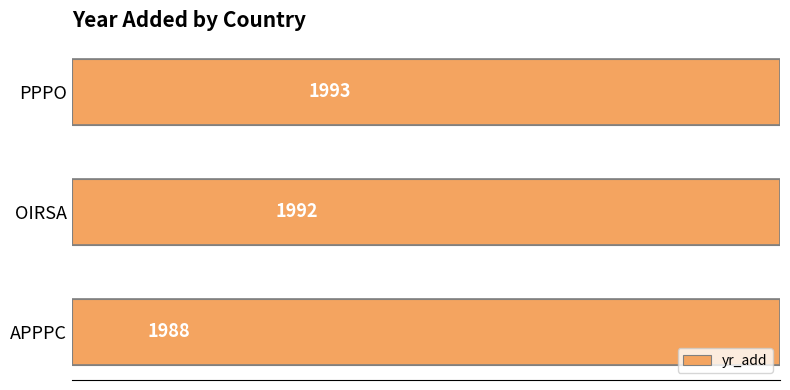

Which has a higher value, OIRSA or PPPO?

PPPO